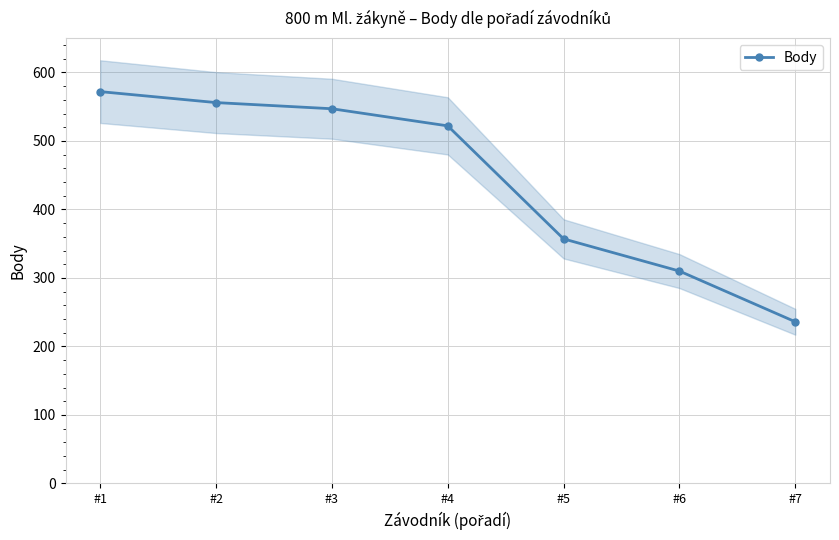

Reading left to right, transcribe all the data shown in this chart.

572	556	547	522	357	310	236